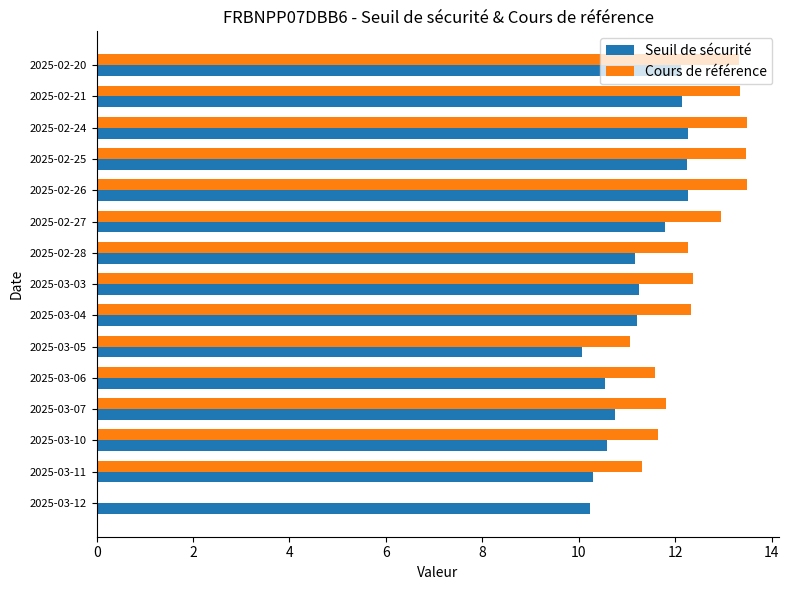

True or false: Cours de référence has a value of 6.7 at 2025-02-28.

False